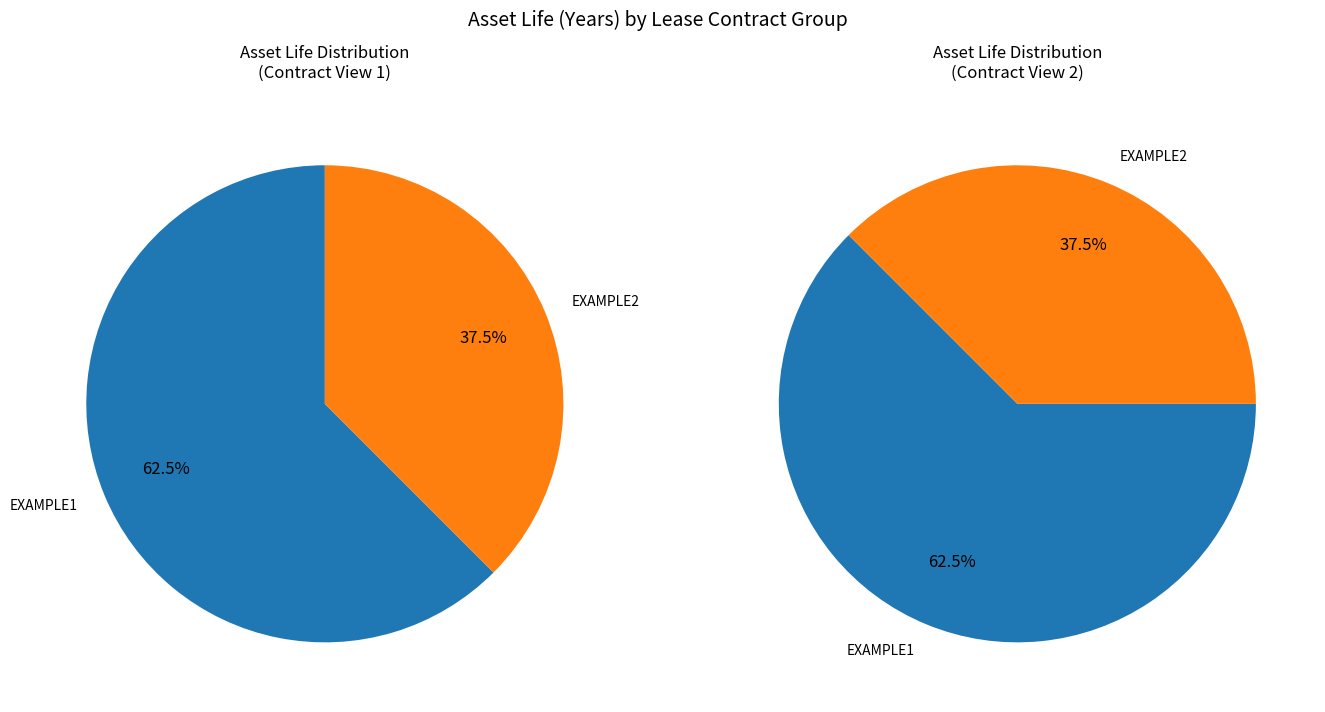

Count the number of slices in the pie.

2